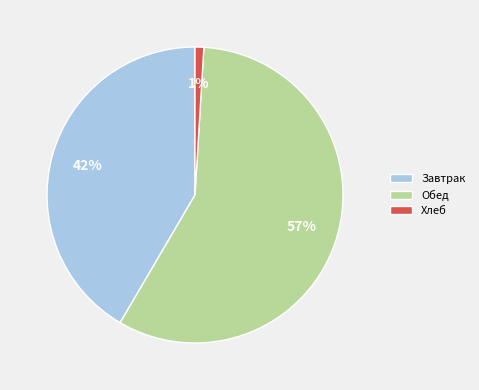

Count the number of slices in the pie.

3